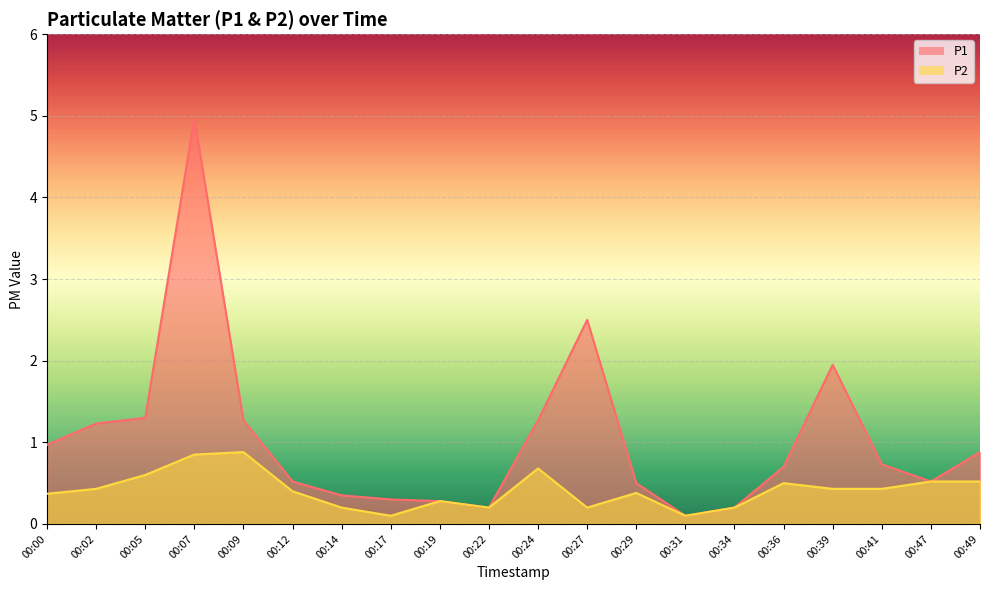

What is the difference between the second highest and second lowest values in the P2 series?

0.8